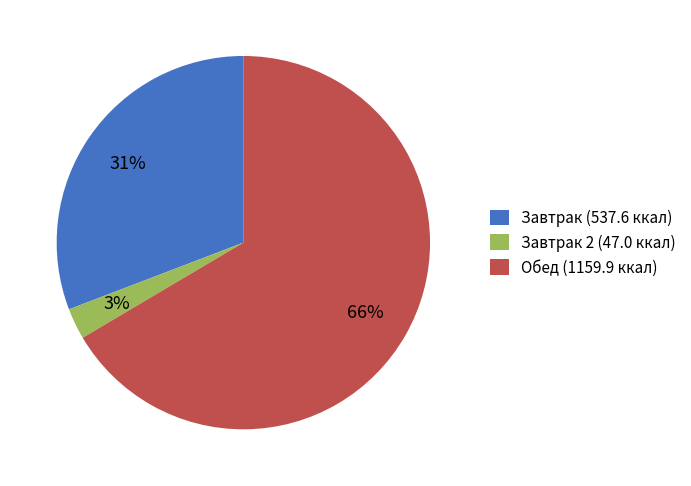

What percentage is the Завтрак 2 (47.0 ккал) slice, to the nearest percent?

3%